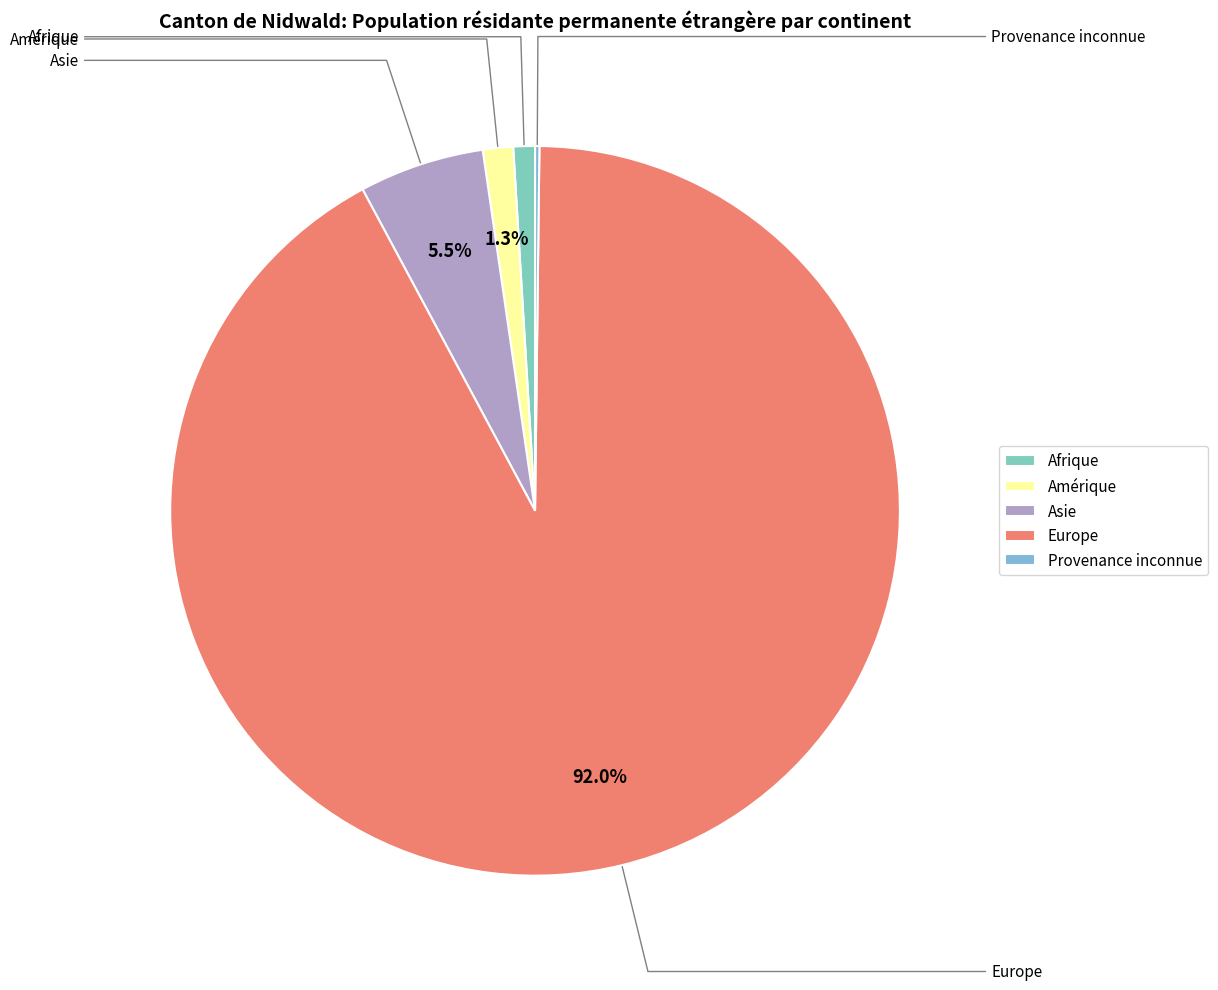

To the nearest percent, what is the difference between the largest and smallest slice percentages?

92%